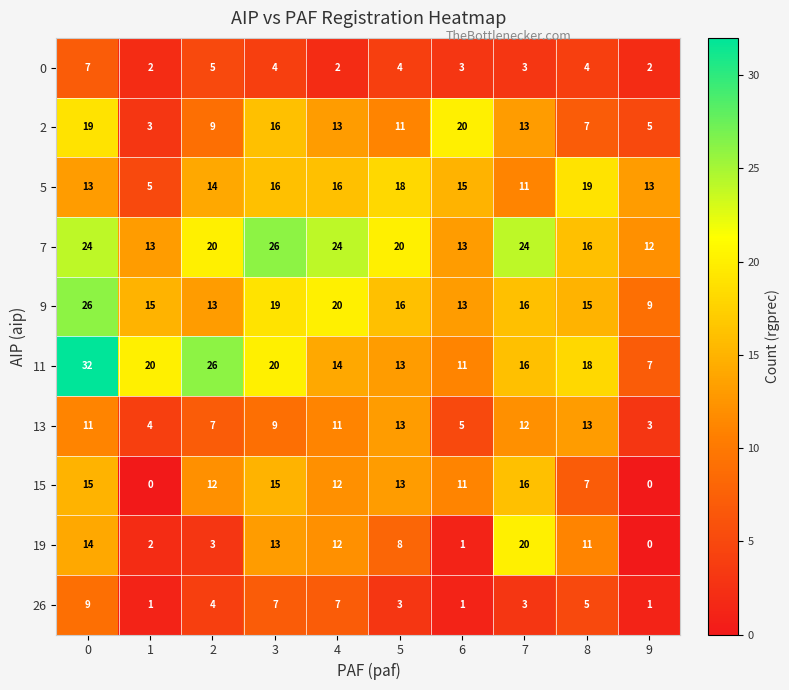

At how many categories does at least one series exceed 12?

10